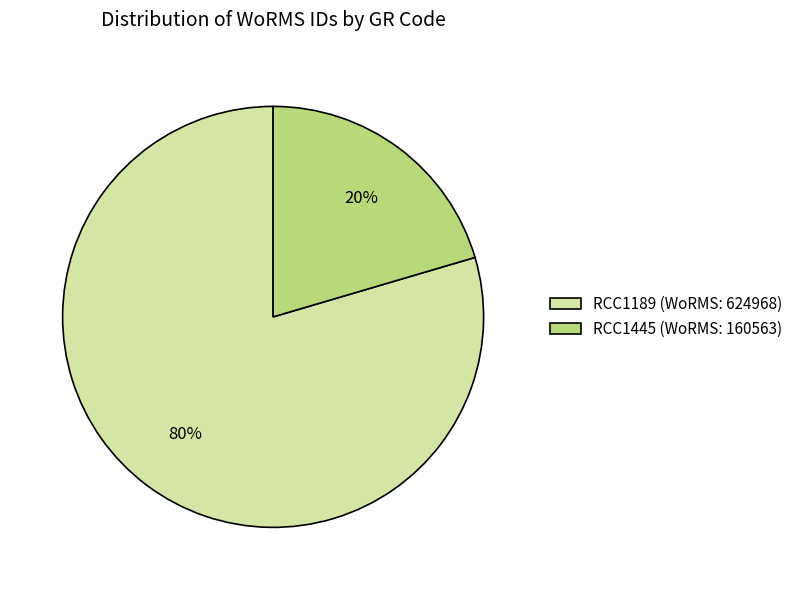

To the nearest percent, what percentage of the pie is RCC1445?

20%